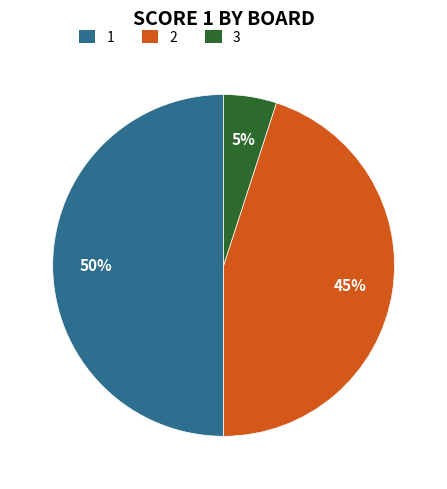

Does 2 represent more than half of the total?

No